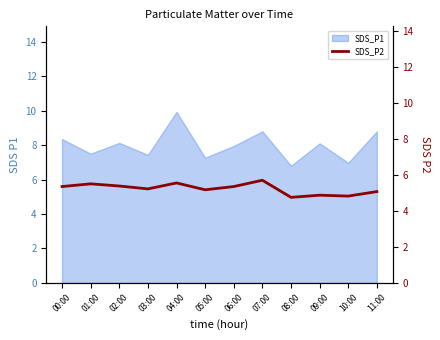

The value of SDS_P1 at 01:00 is 7.5. True or false?

True